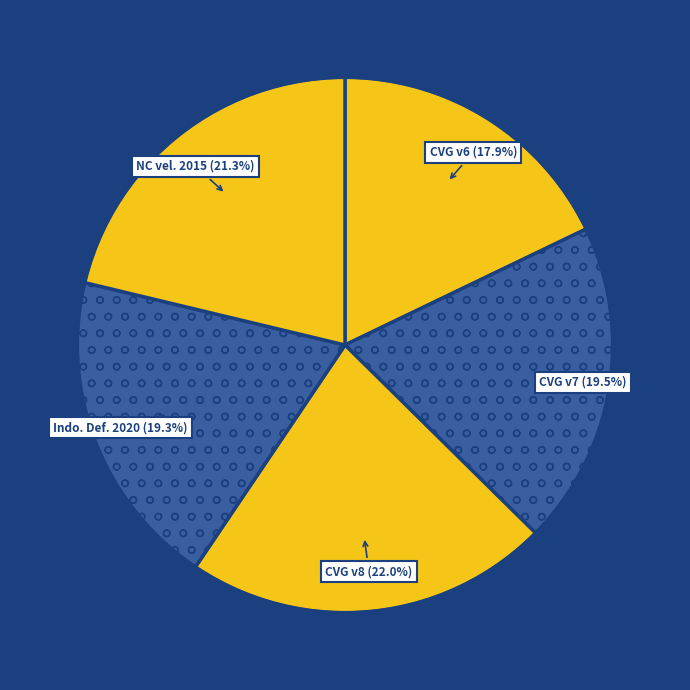

How many segments does this pie chart have?

5